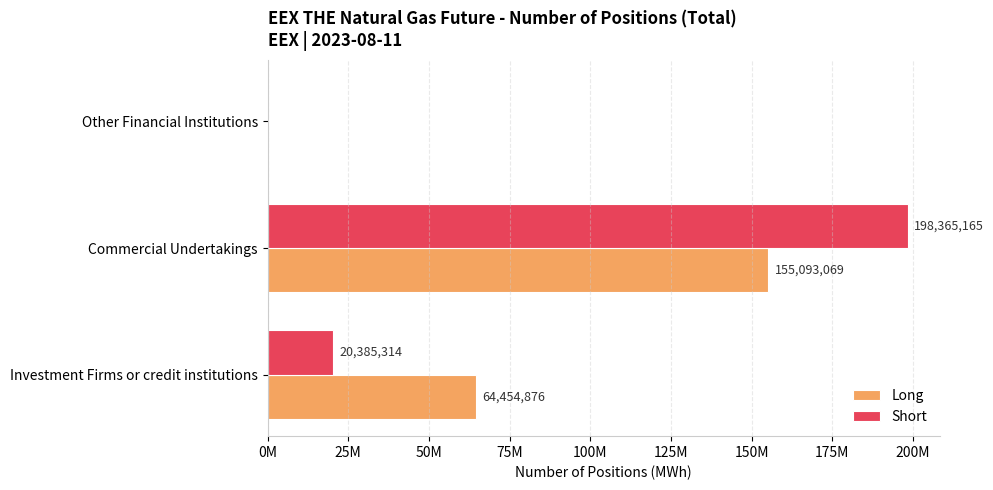

At which label does Long reach its peak?

Commercial Undertakings